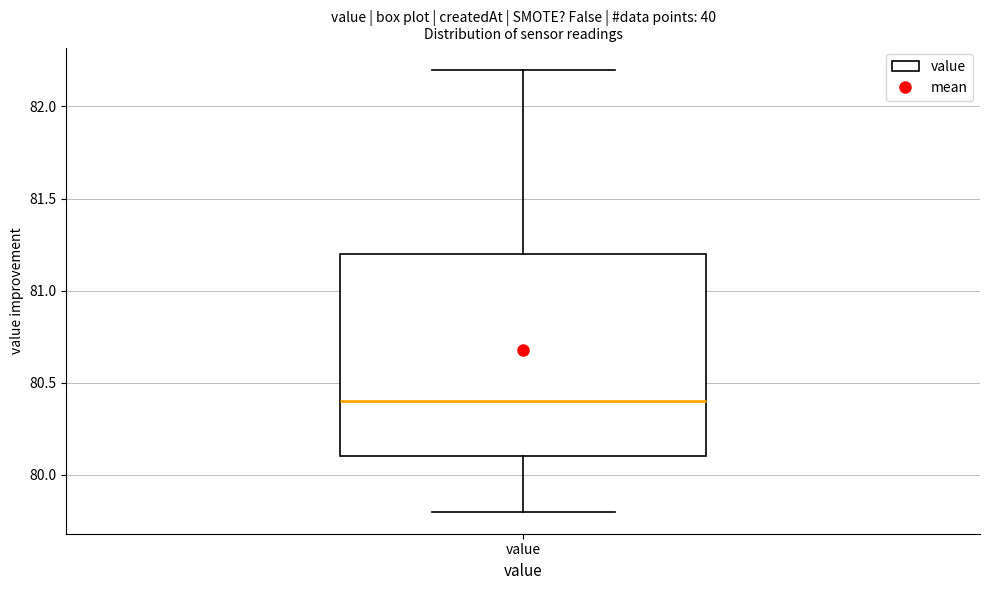

Read this box plot against the y-axis: the position of the median line, the range covered by the box, and the ends of both whiskers. The values are not printed on the chart, so give them approximately, as read against the axis.

median 80.4, box 80.1 to 81.2, whiskers 79.8 to 82.2